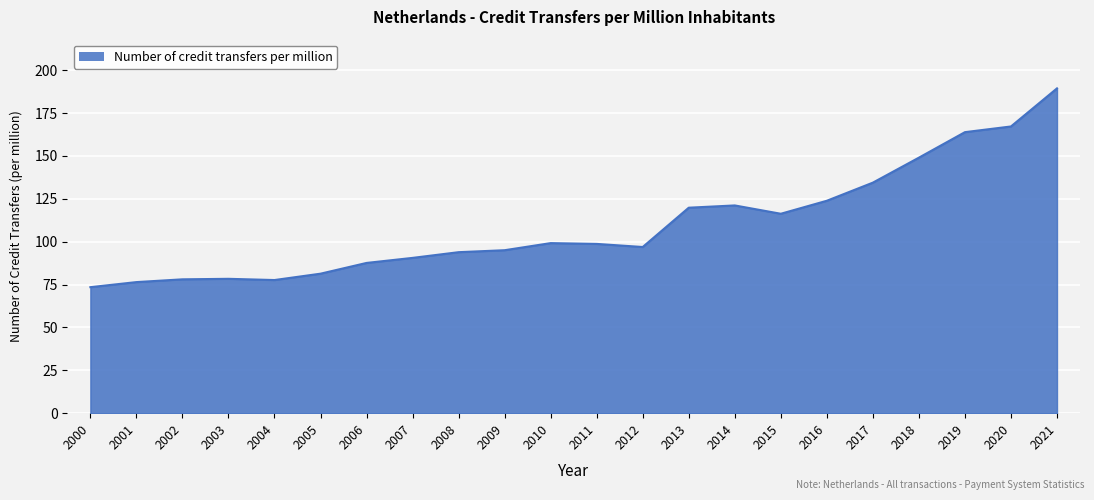

What is the change in value from 2013 to 2019?

+44.1